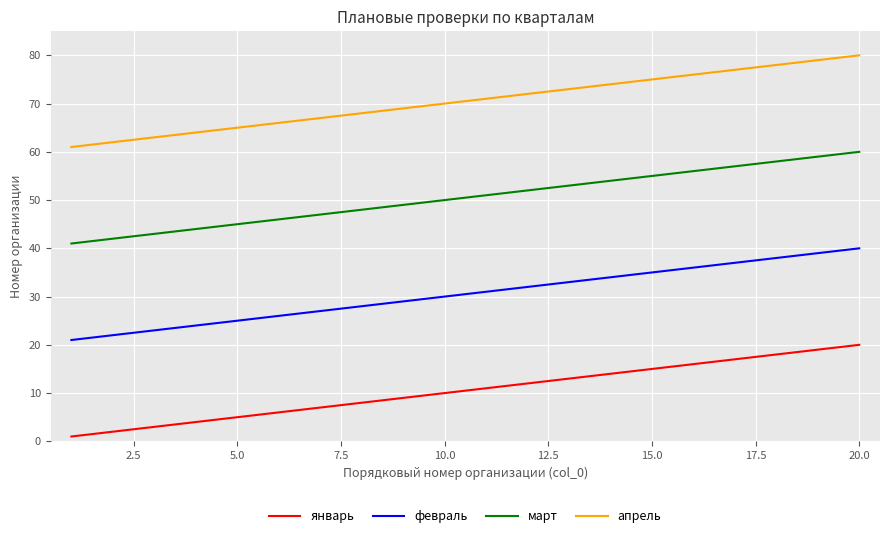

How many lines are shown in the chart?

4